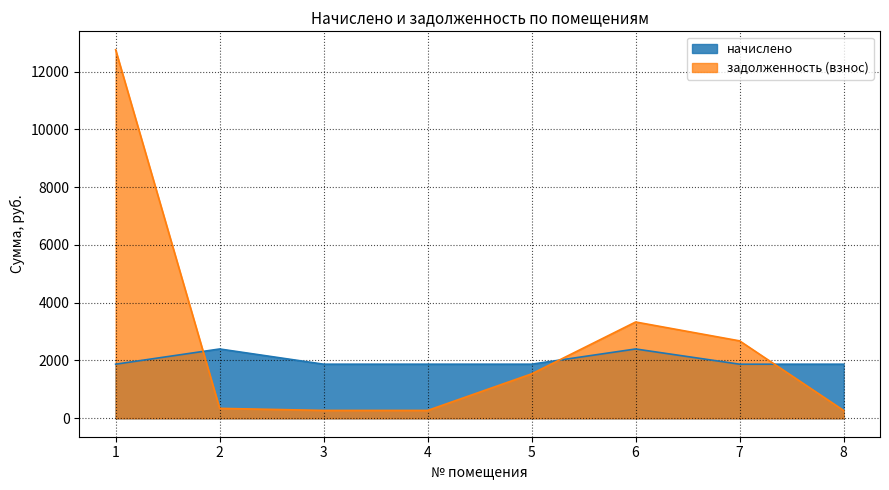

What are all the series names shown in the legend?

начислено, задолженность (взнос)